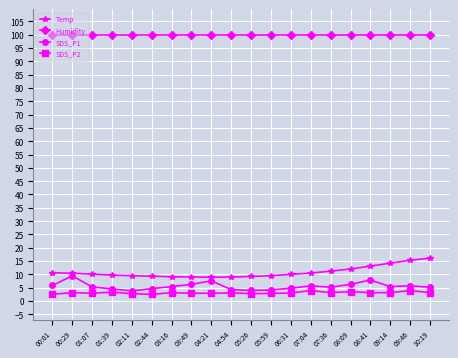

The Temp series shows 9.0 at 03:49. True or false?

True